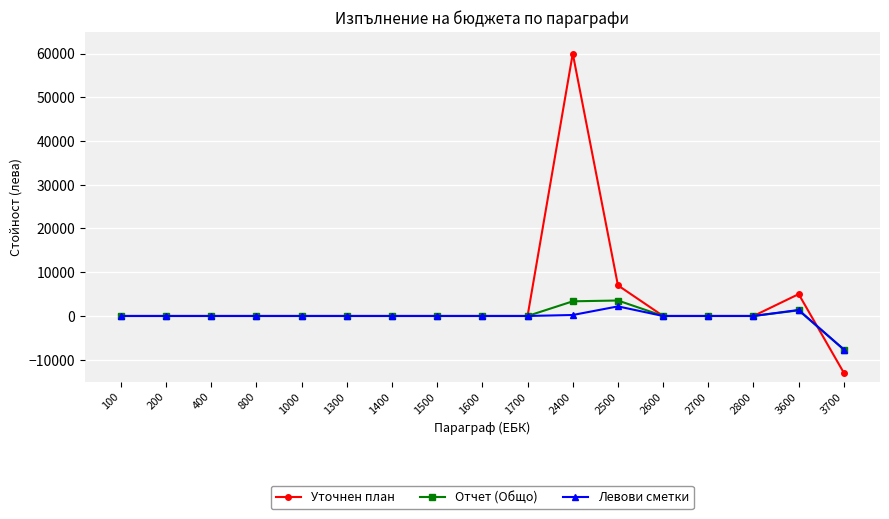

How many values in the Левови сметки series are below 0?

1